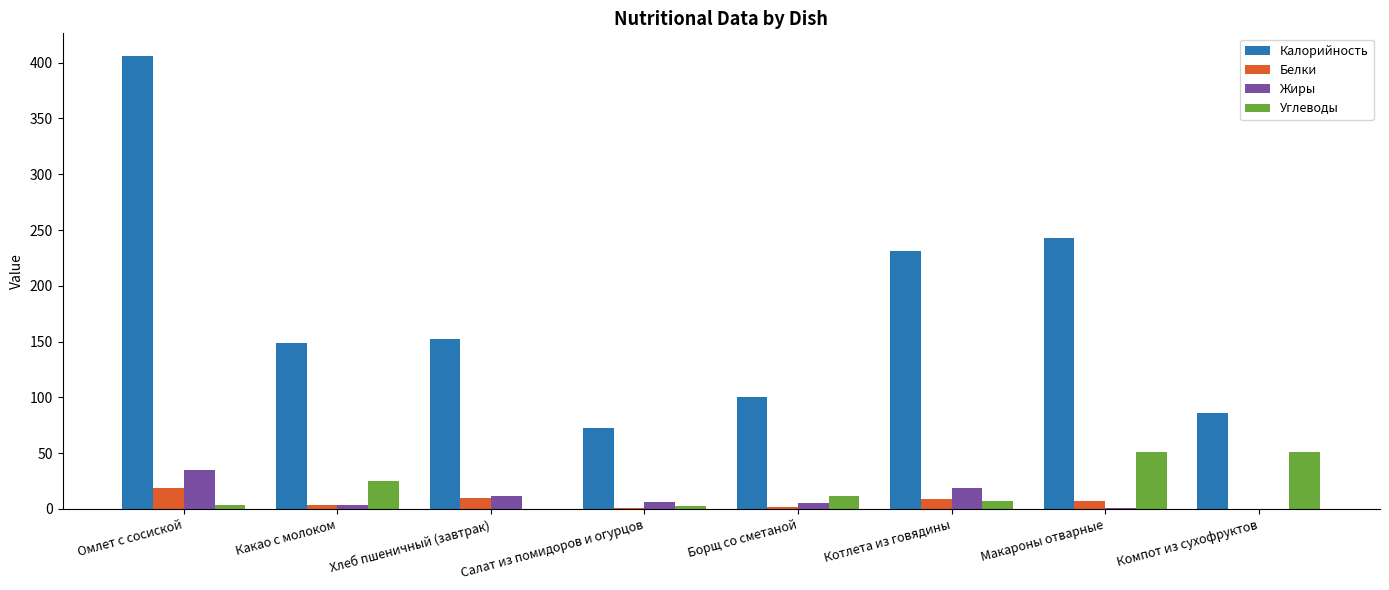

What are all the series names shown in the legend?

Калорийность, Белки, Жиры, Углеводы